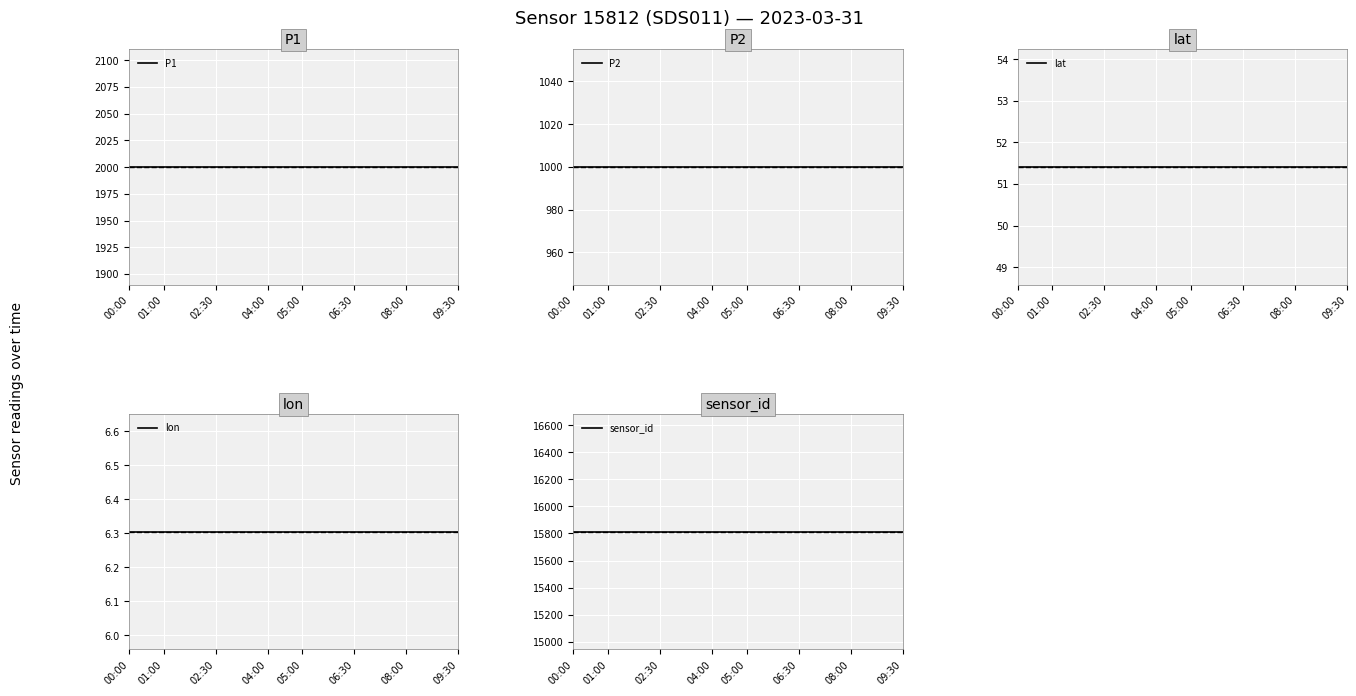

True or false: lat and sensor_id intersect in this chart.

False